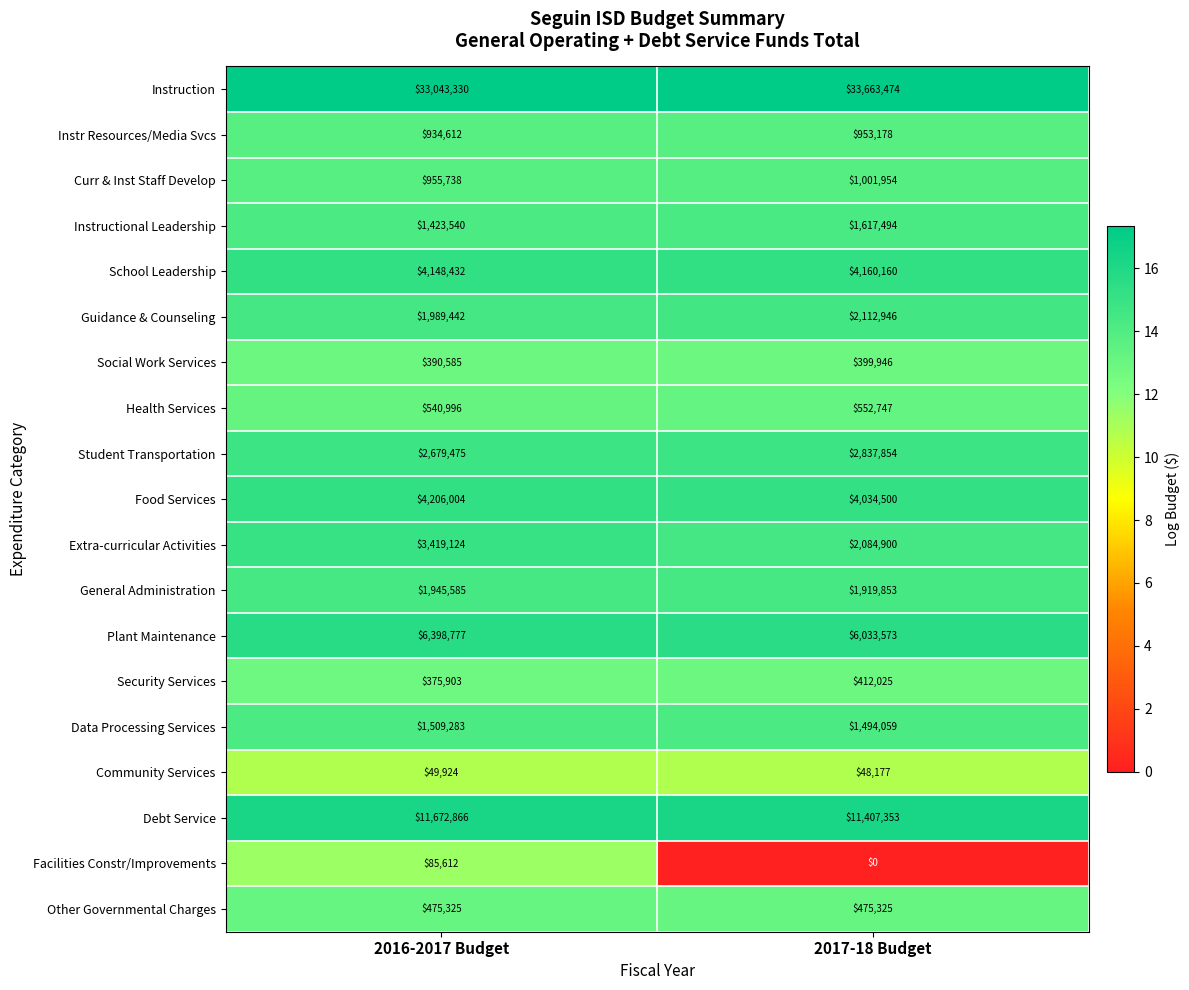

Between 2016-2017 Budget and 2017-18 Budget, which series saw the biggest shift?

Extra-curricular Activities